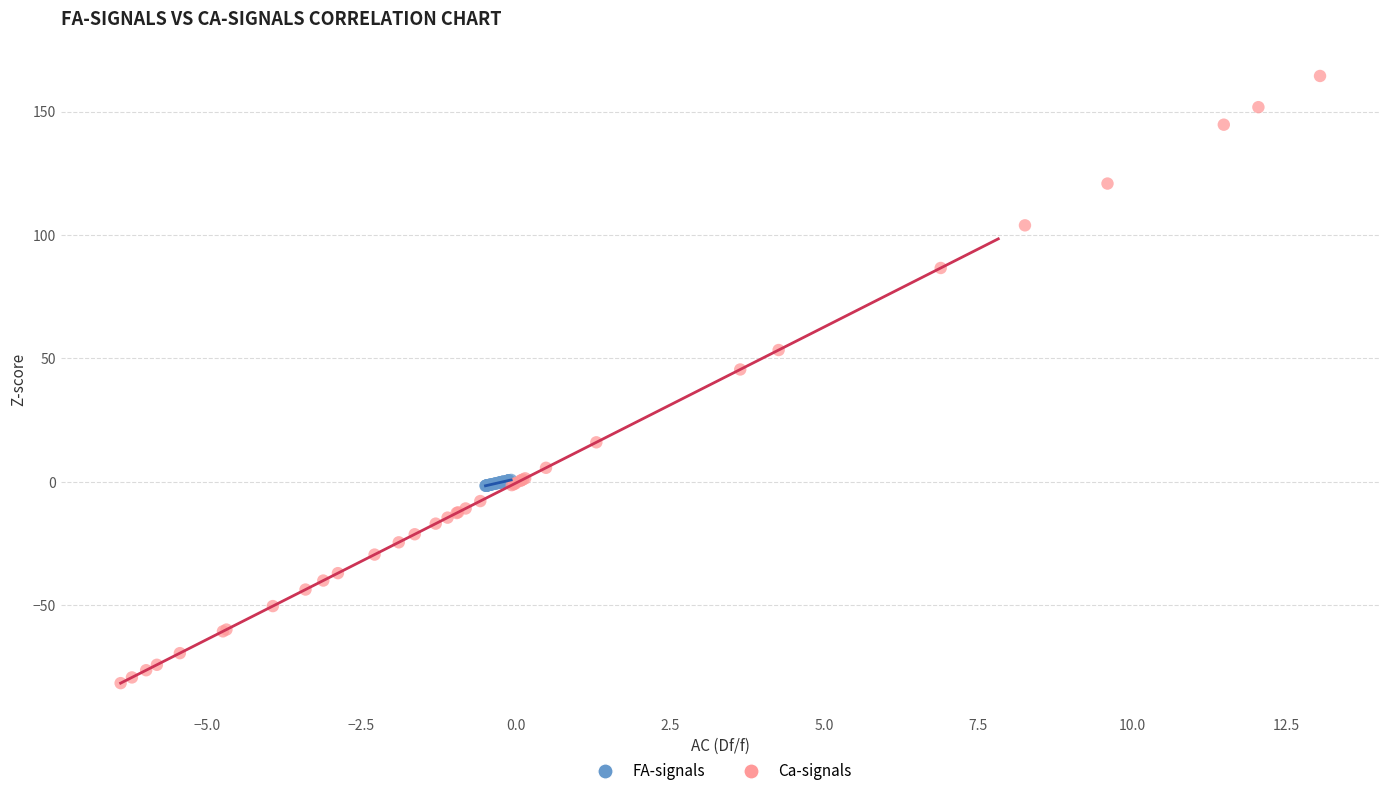

Which series has the largest Y range (max minus min)?

Ca-signals